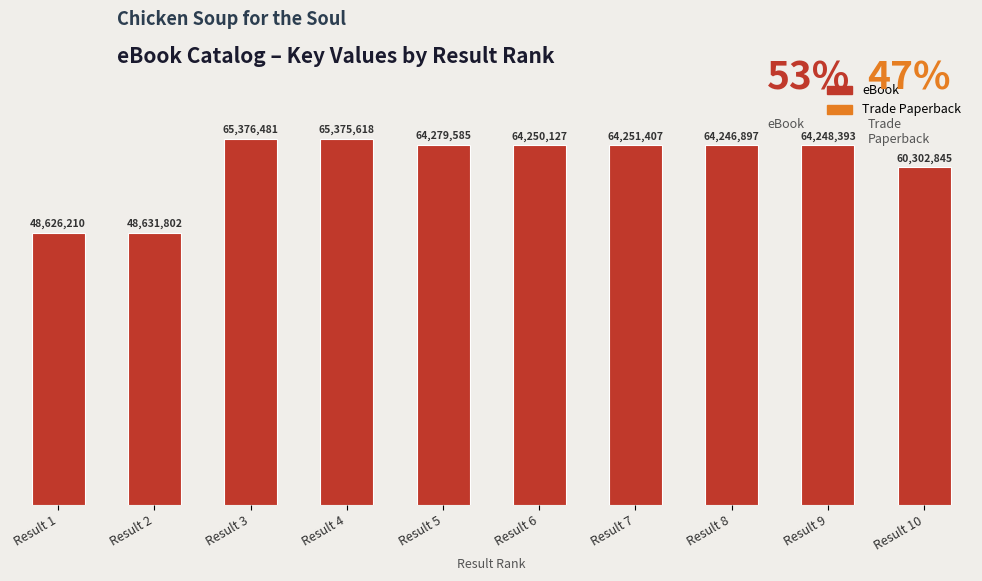

Between Result 2 and Result 6, which is larger?

Result 6